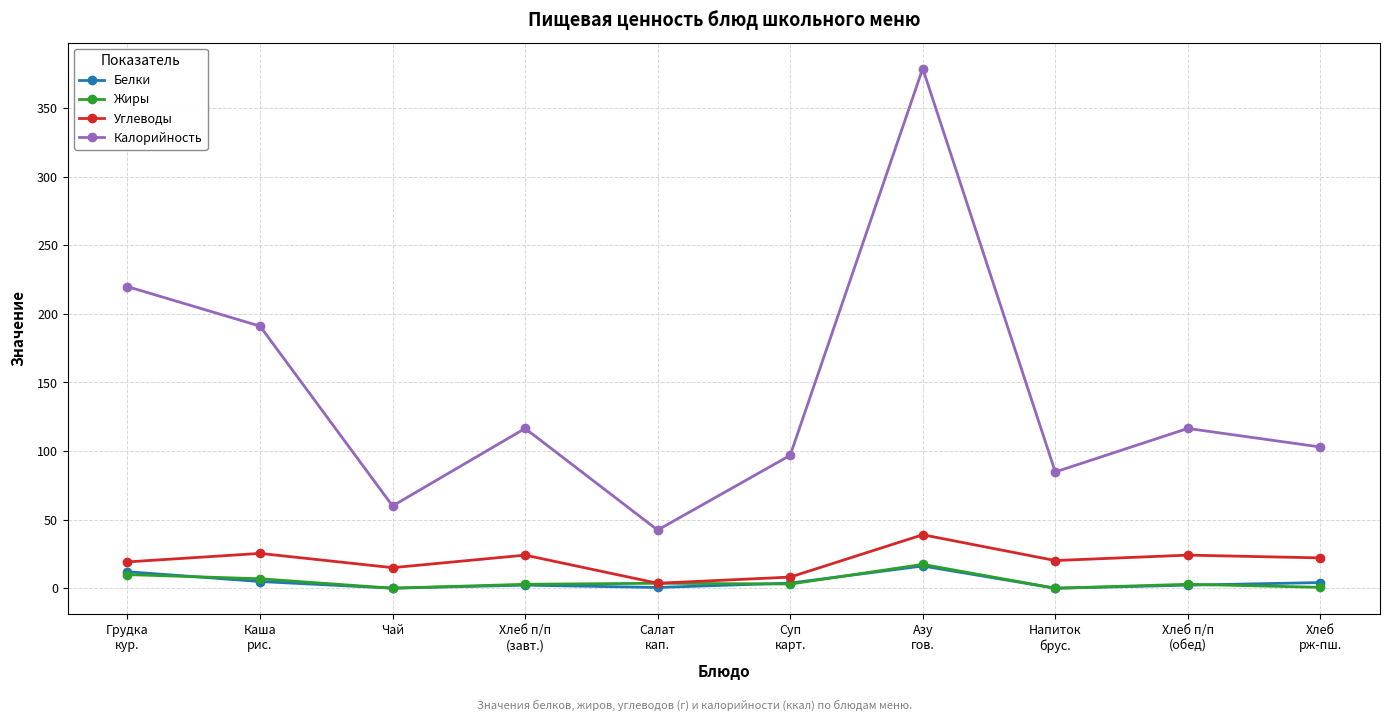

At which category is the sum across all series the highest?

Азу
гов.